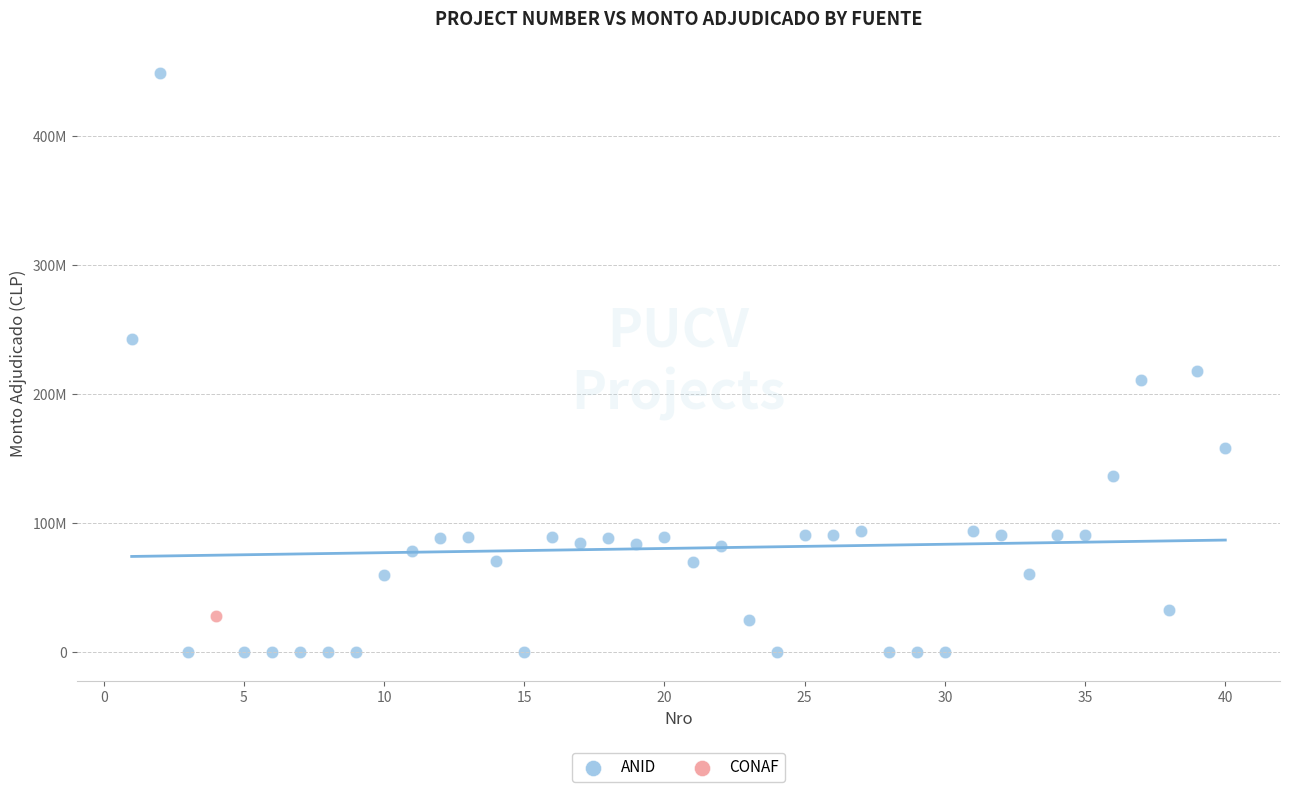

What are all the series names shown in the legend?

ANID, CONAF